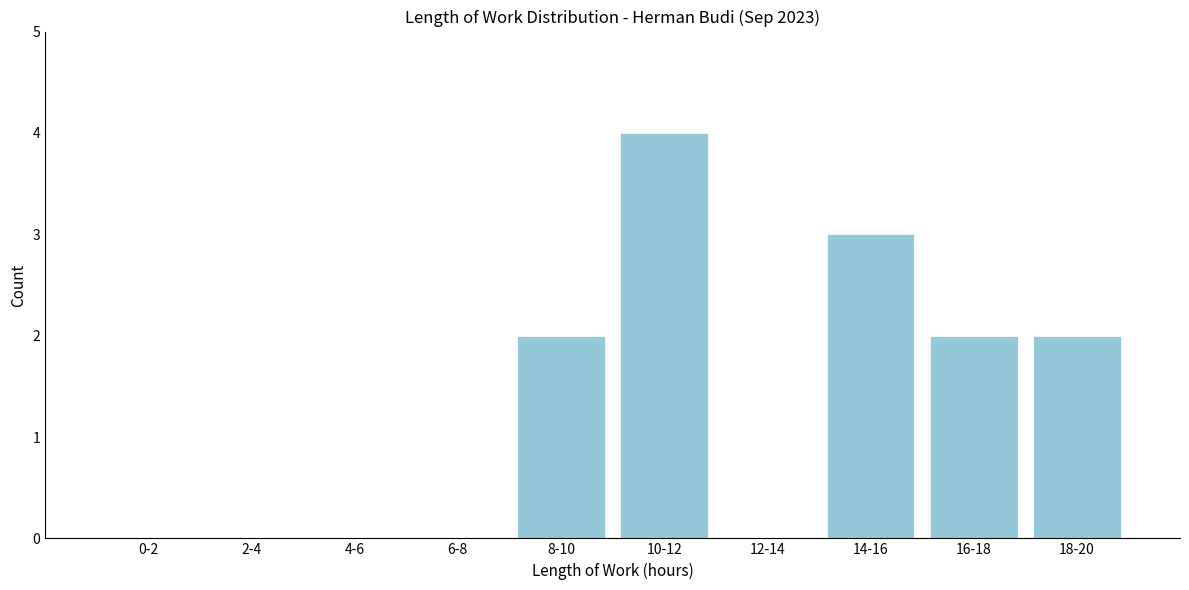

Reading right to left, what are all the values shown in this chart?

18-20=2	16-18=2	14-16=3	12-14=0	10-12=4	8-10=2	6-8=0	4-6=0	2-4=0	0-2=0